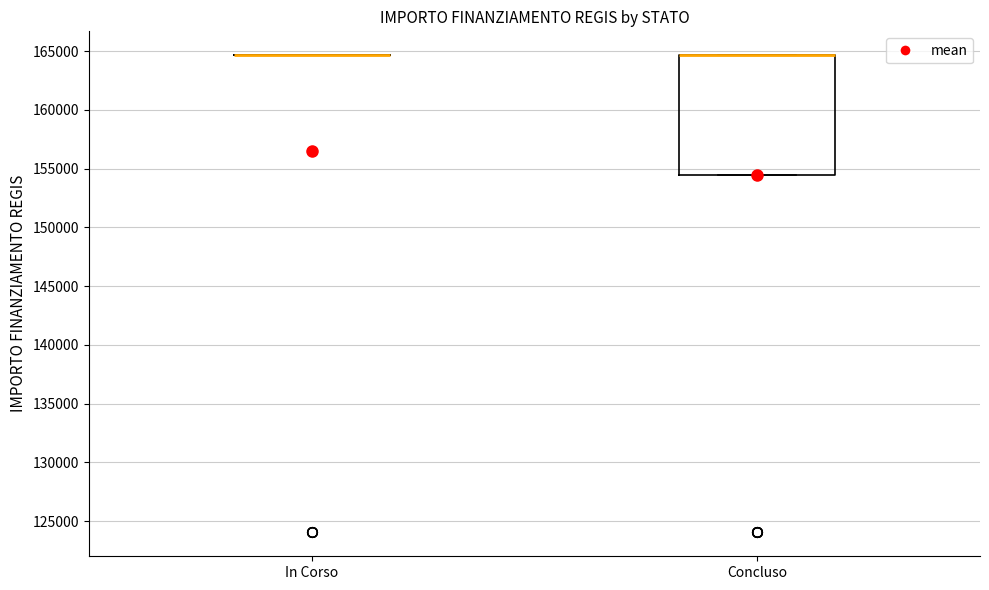

Which box is the tallest, from its lower edge to its upper edge?

Concluso